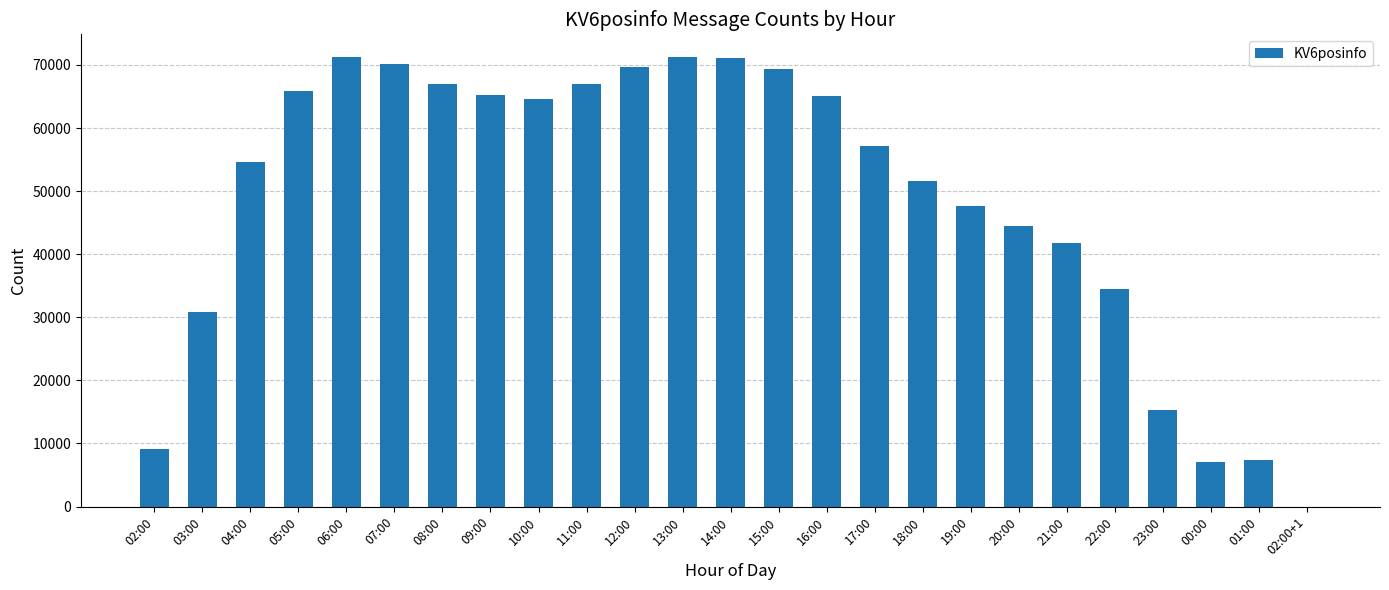

Which has a higher value, 04:00 or 16:00?

16:00